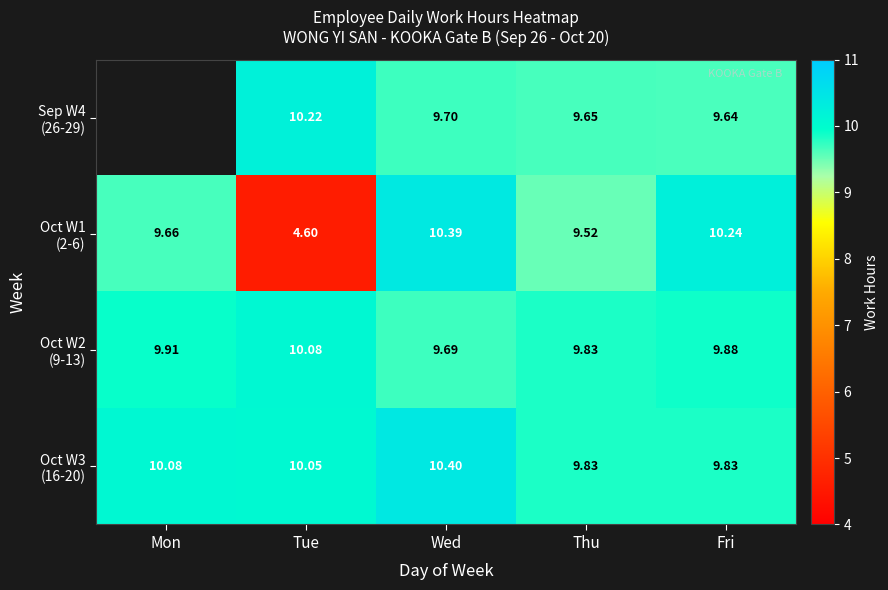

The Sep W4 (26-29) series shows 9.7 at Thu. True or false?

True